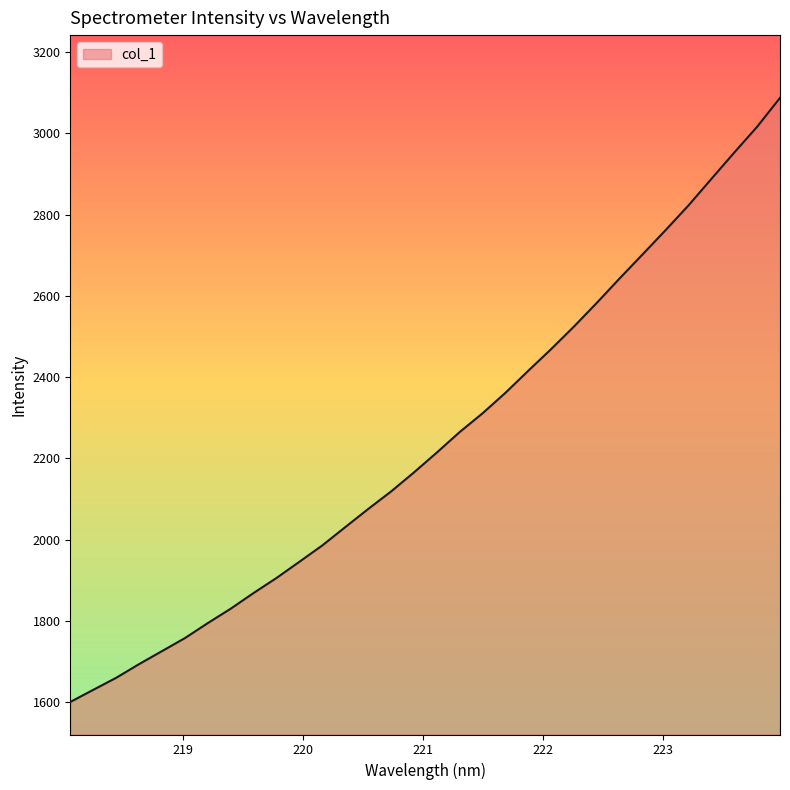

What is the difference between the maximum and minimum values?

1486.9